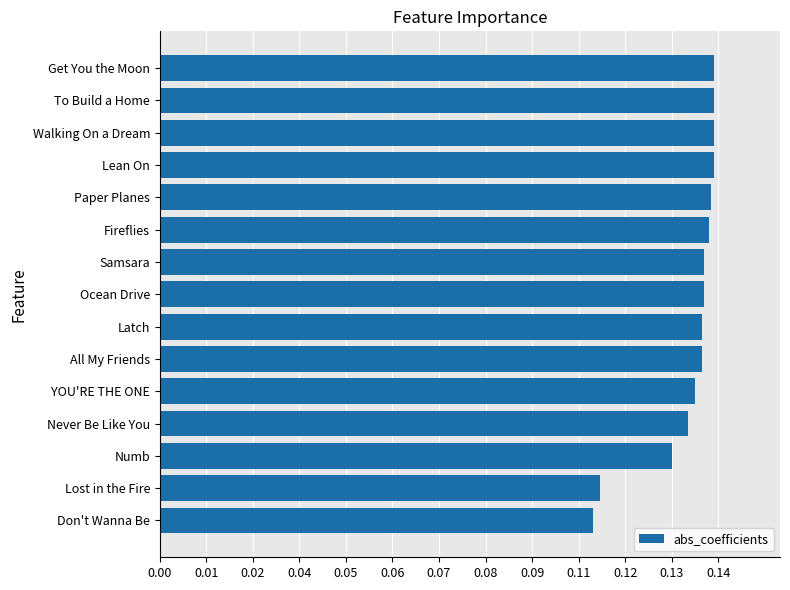

Are the bars horizontal?

Yes